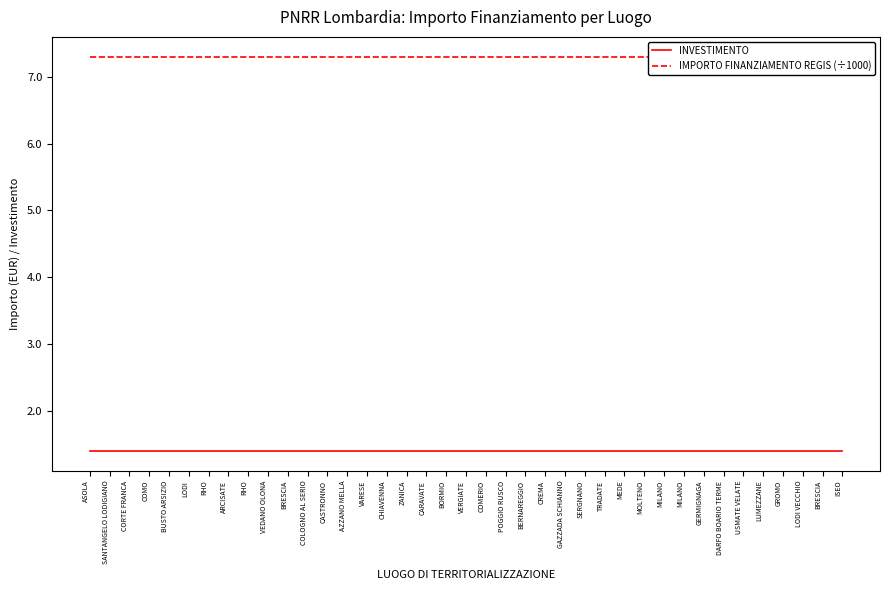

At how many categories does at least one series exceed 3?

39